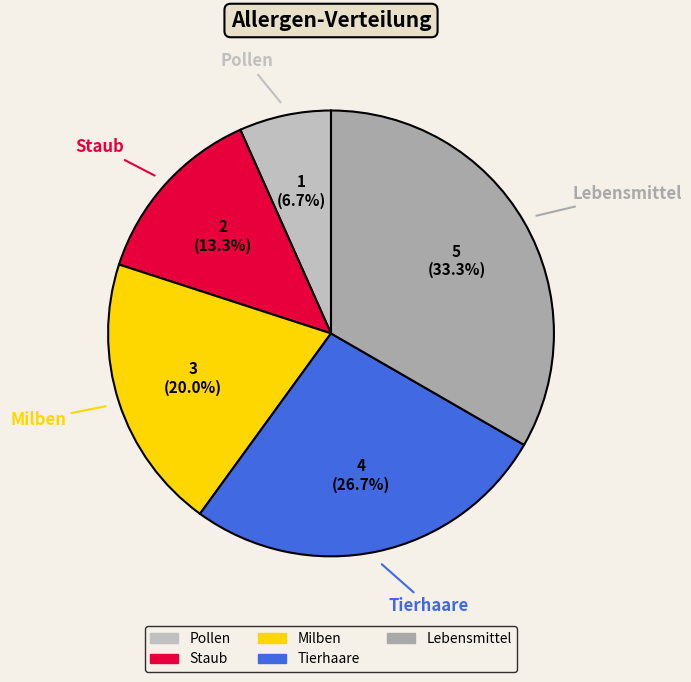

True or false: Staub accounts for 19% of the total.

False